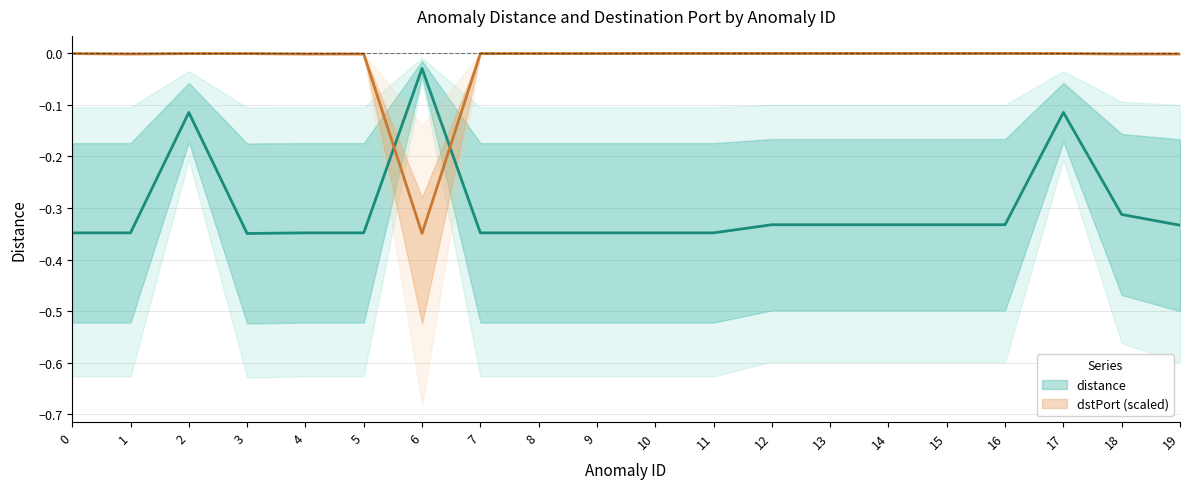

Reading right to left, extract all data points from this chart.

distance: -0.3	-0.3	-0.1	-0.3	-0.3	-0.3	-0.3	-0.3	-0.3	-0.3	-0.3	-0.3	-0.3	-0.0	-0.3	-0.3	-0.3	-0.1	-0.3	-0.3
dstPort_scaled: -0.0	-0.0	-0.0	-0.0	-0.0	-0.0	-0.0	-0.0	-0.0	-0.0	-0.0	-0.0	-0.0	-0.3	-0.0	-0.0	-0.0	-0.0	-0.0	-0.0